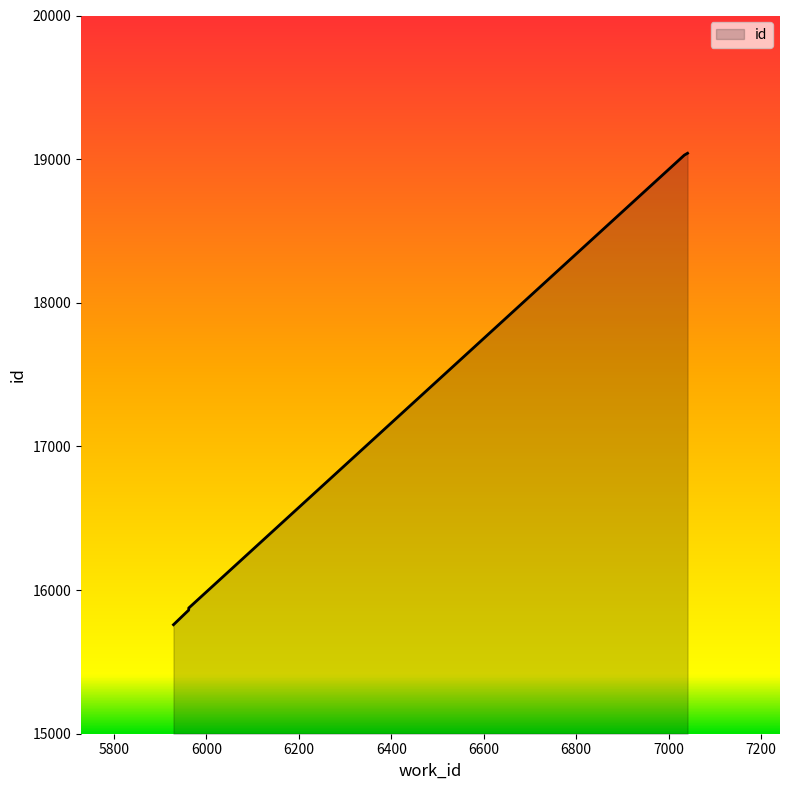

Is it true that the value at 5962 is 15875?

True